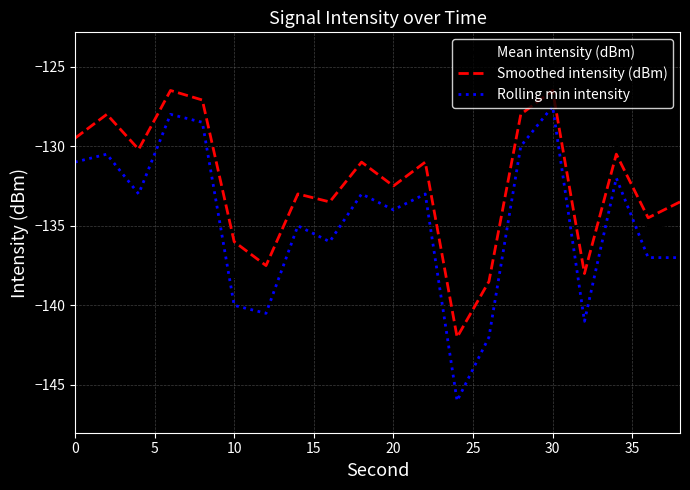

True or false: Rolling min intensity and Mean intensity (dBm) cross at least once.

False